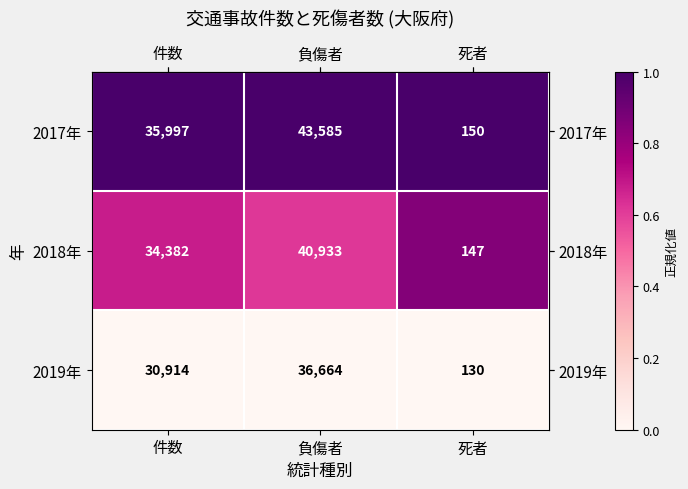

How many distinct data groups are displayed?

3